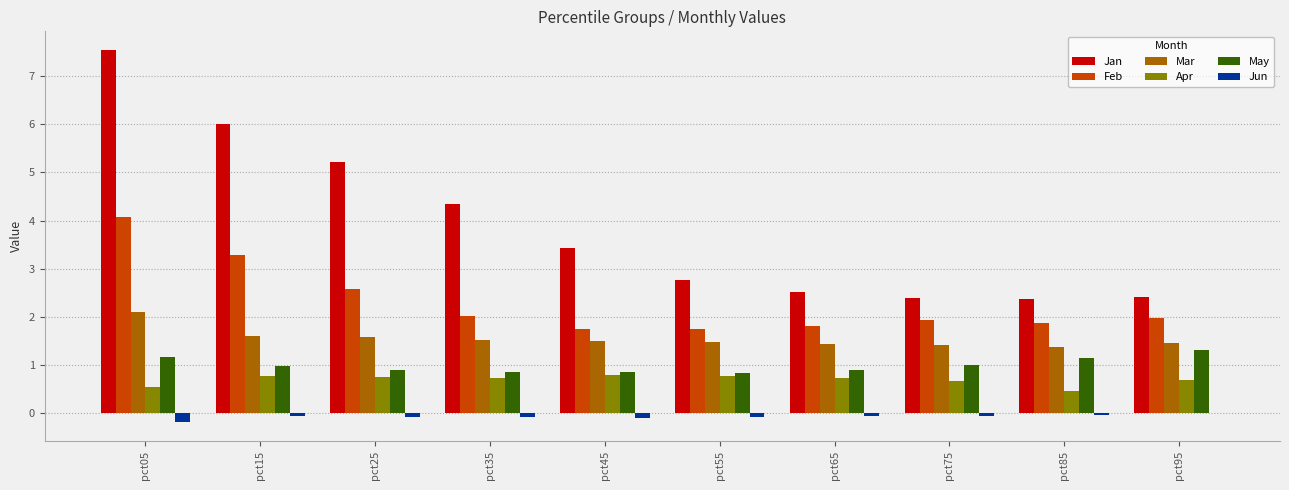

What is the total value across all series at pct25?

10.9